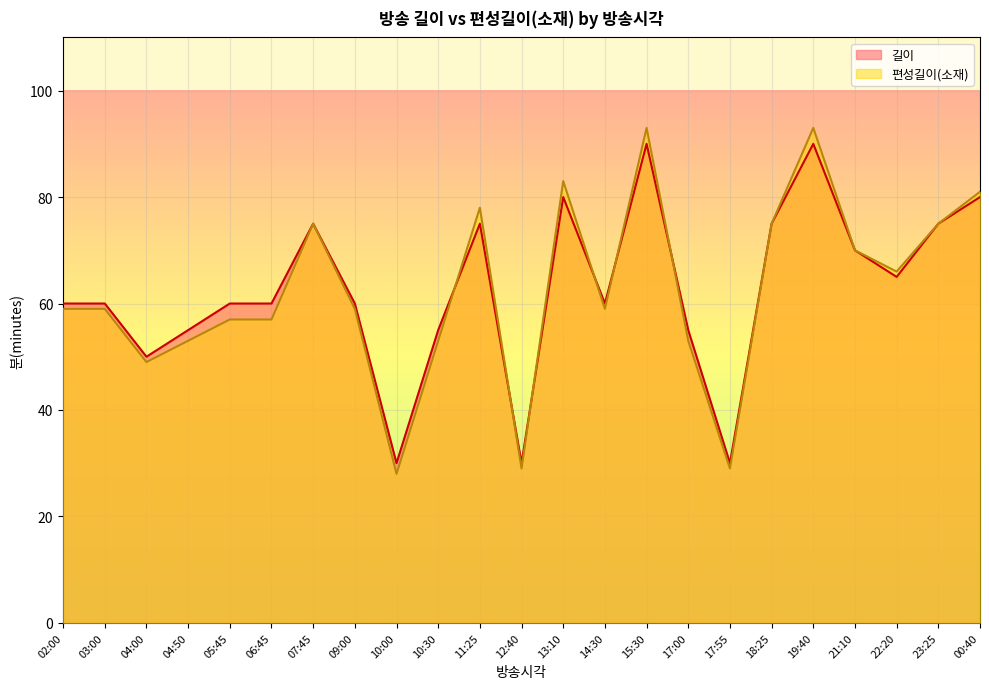

What is the minimum value shown in the chart?

28